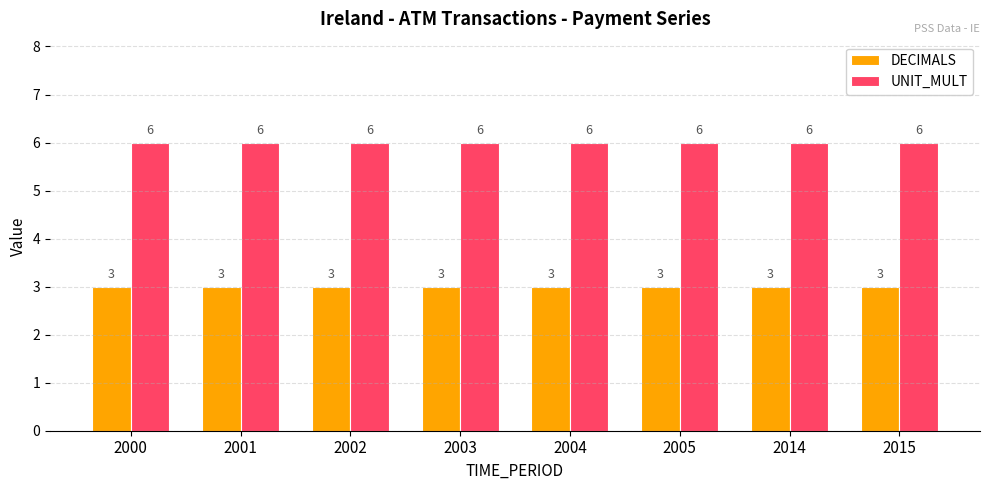

What is the spread (max minus min) of values at 2005?

3